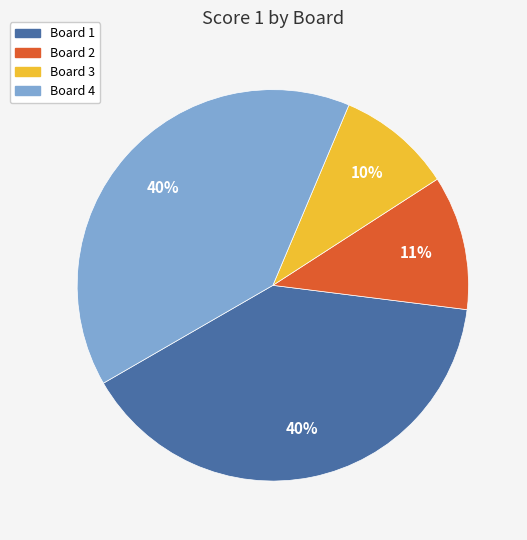

Is the sum of Board 1 and Board 3 greater than half?

No